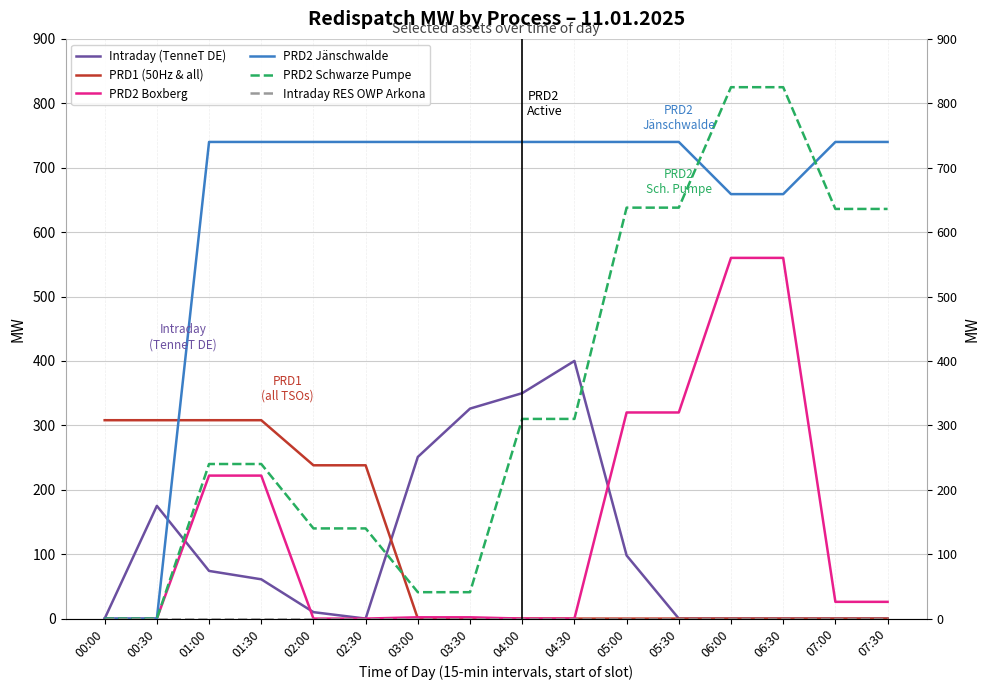

What is the difference between the maximum and minimum values in the PRD2 Schwarze Pumpe series?

825